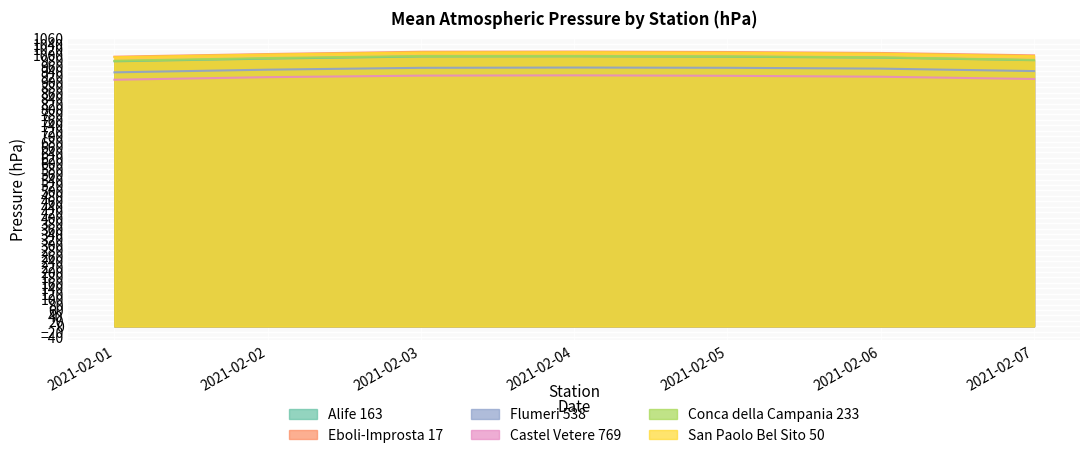

What is the value of the Eboli-Improsta 17 point at the 7th from the left?

997.4